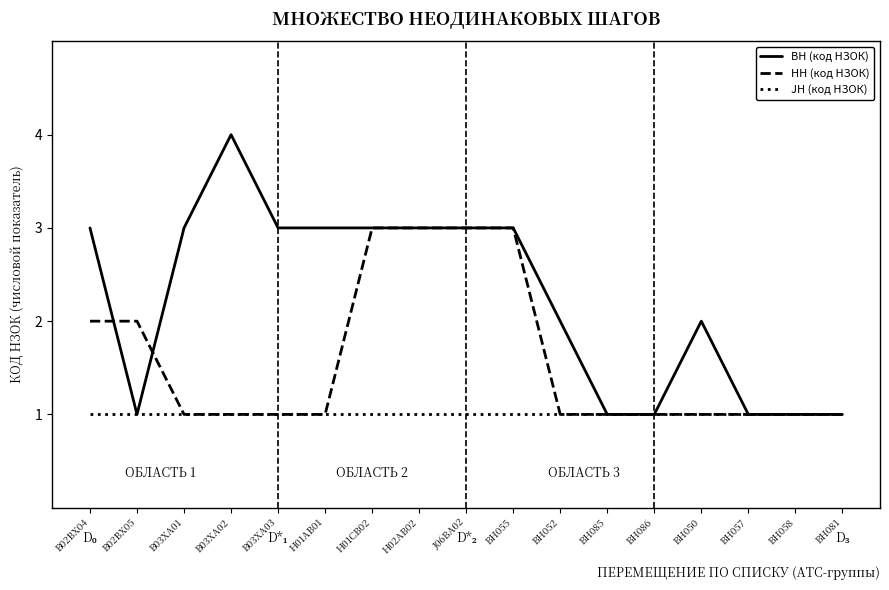

Reading left to right, what are all the values shown in this chart?

BH (код НЗОК): 3	1	3	4	3	3	3	3	3	3	2	1	1	2	1	1	1
HH (код НЗОК): 2	2	1	1	1	1	3	3	3	3	1	1	1	1	1	1	1
JH (код НЗОК): 1	1	1	1	1	1	1	1	1	1	1	1	1	1	1	1	1